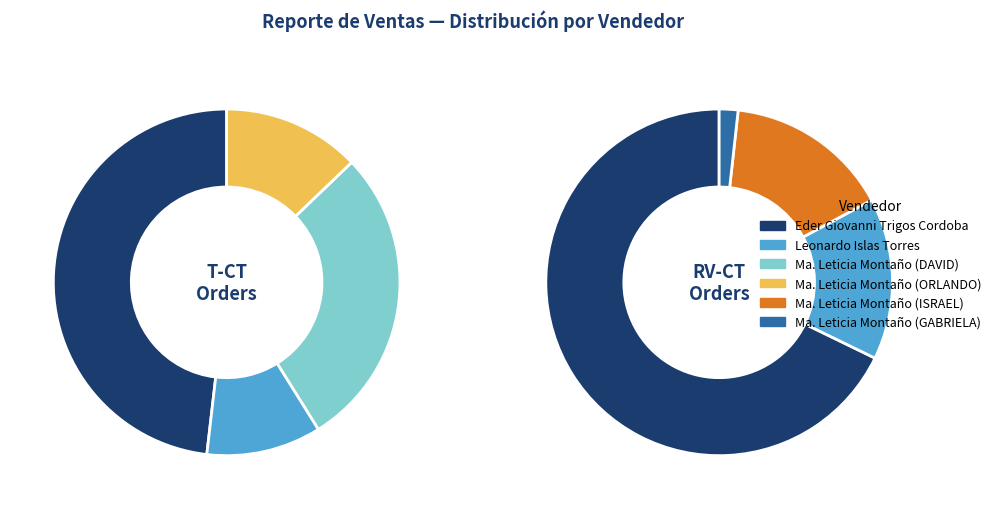

How many segments does this pie chart have?

6